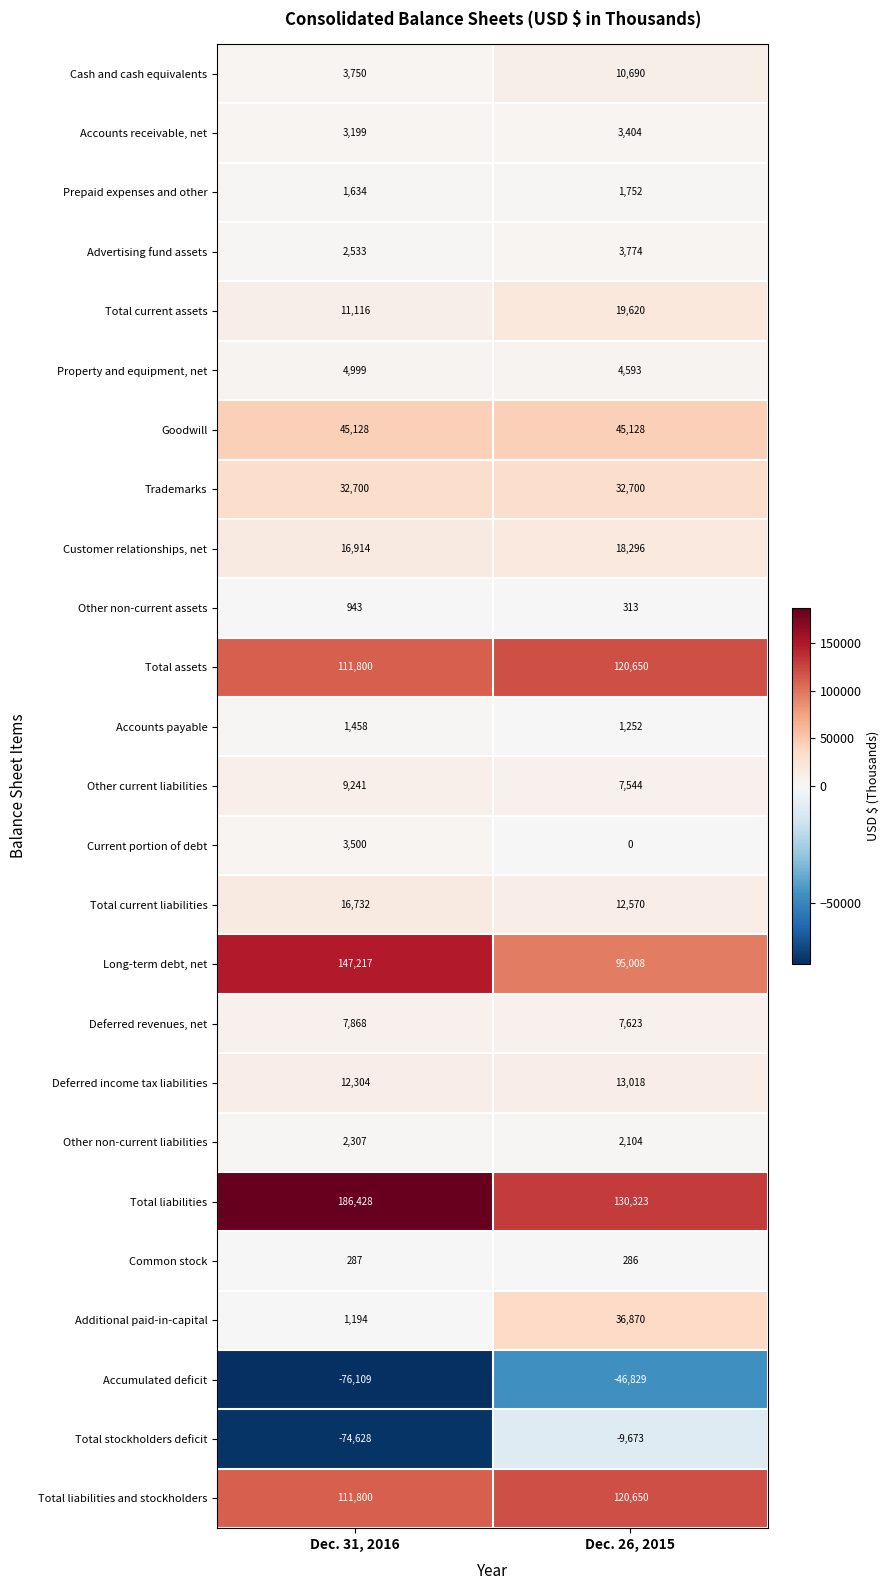

Which series has the largest total across all categories?

Total liabilities